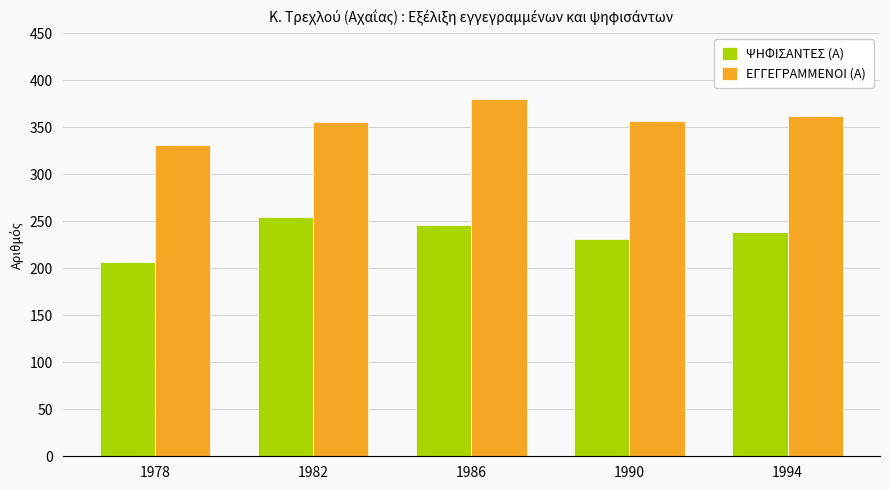

Where is ΨΗΦΙΣΑΝΤΕΣ (Α) nearest to the value 230?

1990